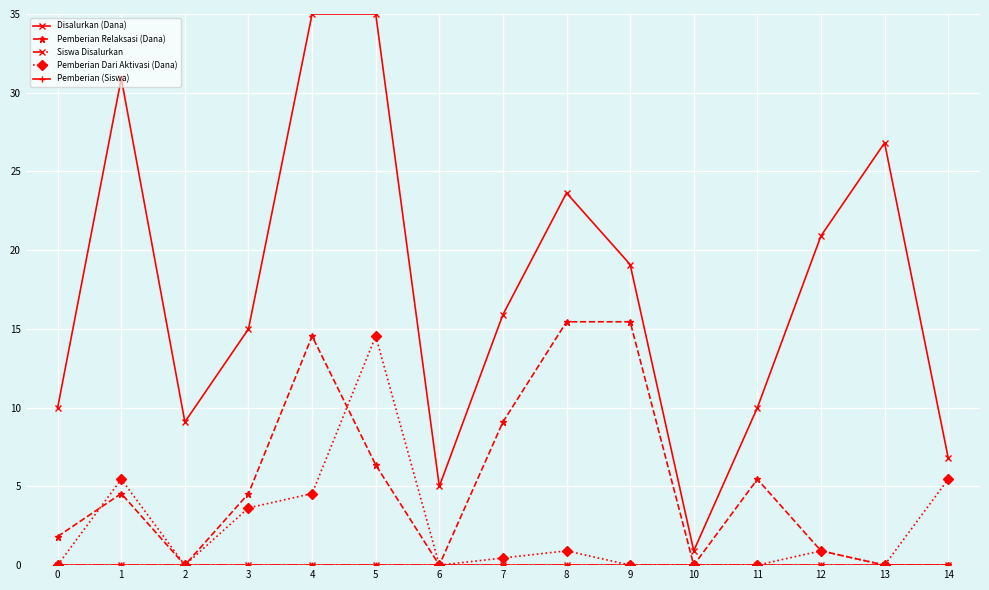

Where is Pemberian Relaksasi (Dana) nearest to the value 7?

5